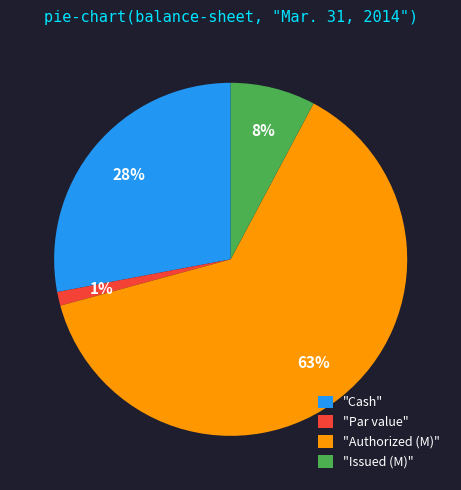

Is the sum of "Issued (M)" and "Authorized (M)" greater than half?

Yes